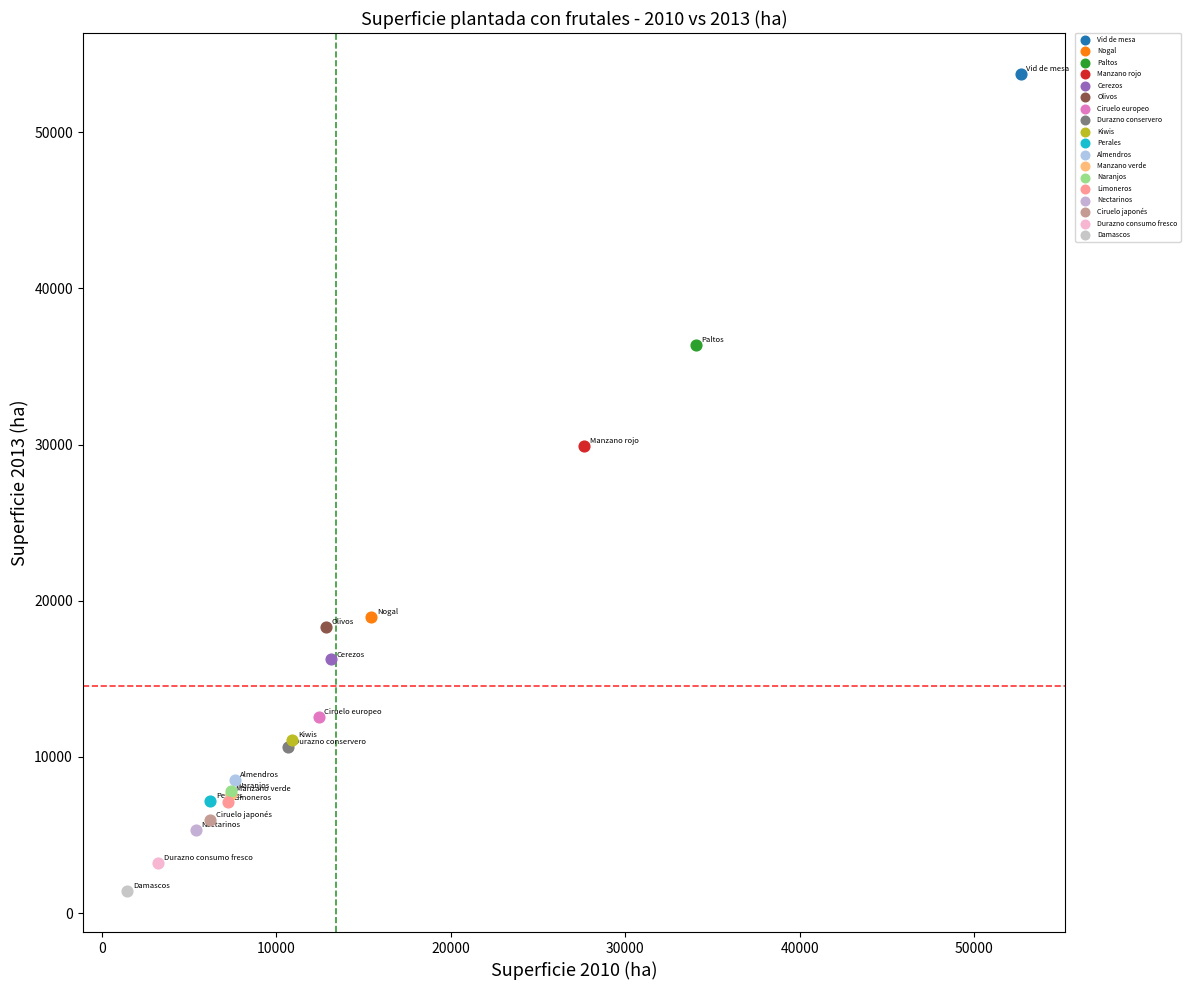

What are all the series names shown in the legend?

Vid de mesa, Nogal, Paltos, Manzano rojo, Cerezos, Olivos, Ciruelo europeo, Durazno conservero, Kiwis, Perales, Almendros, Manzano verde, Naranjos, Limoneros, Nectarinos, Ciruelo japonés, Durazno consumo fresco, Damascos